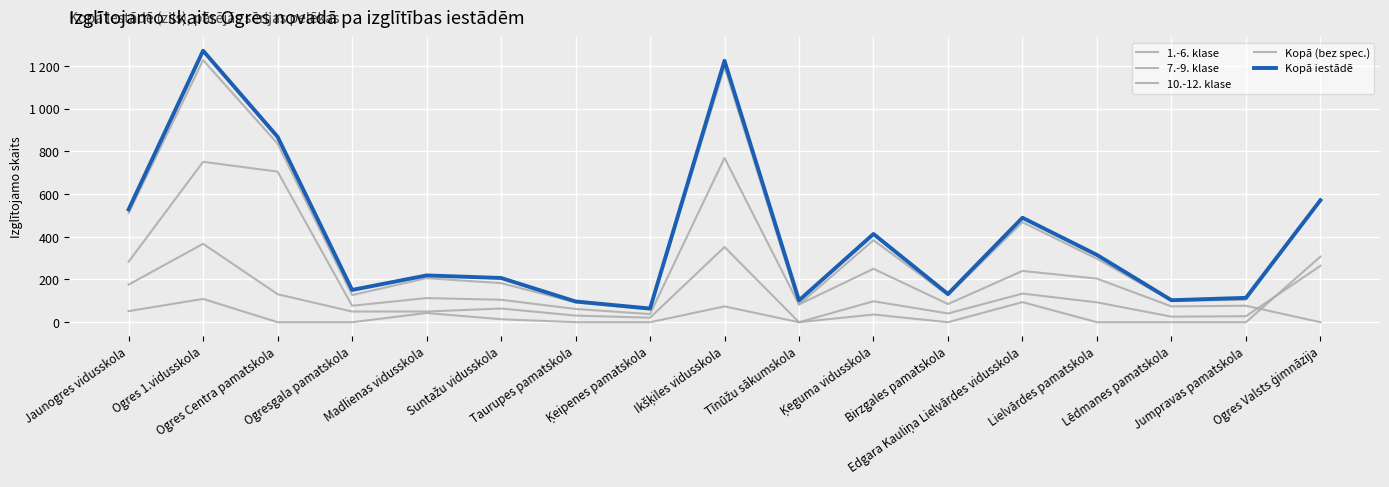

Does the chart display data point markers on the line(s)?

No